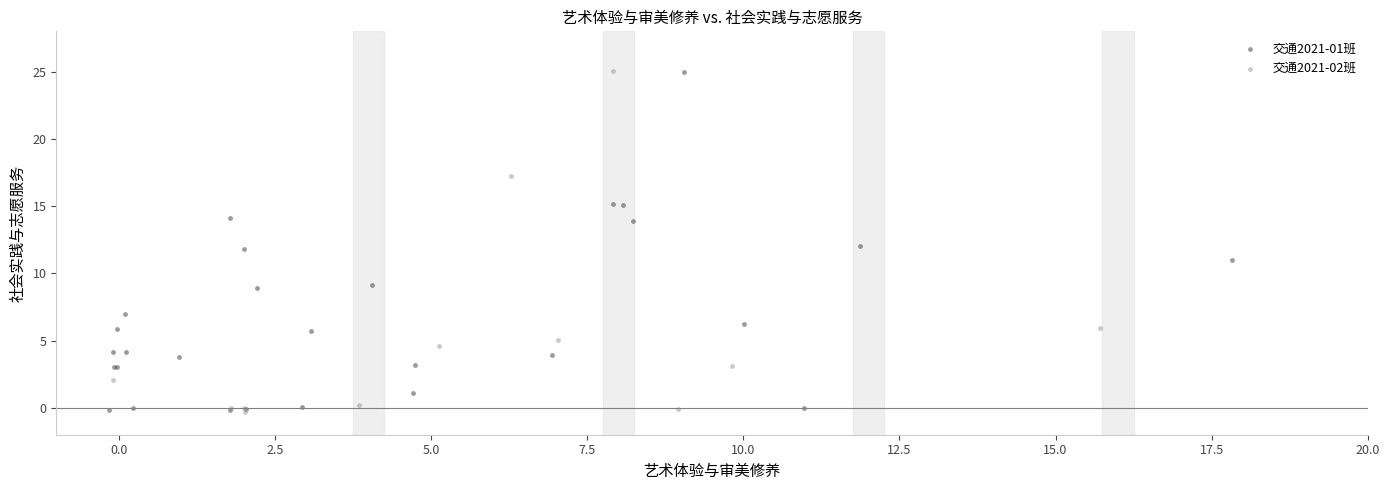

What are all the series names shown in the legend?

交通2021-01班, 交通2021-02班